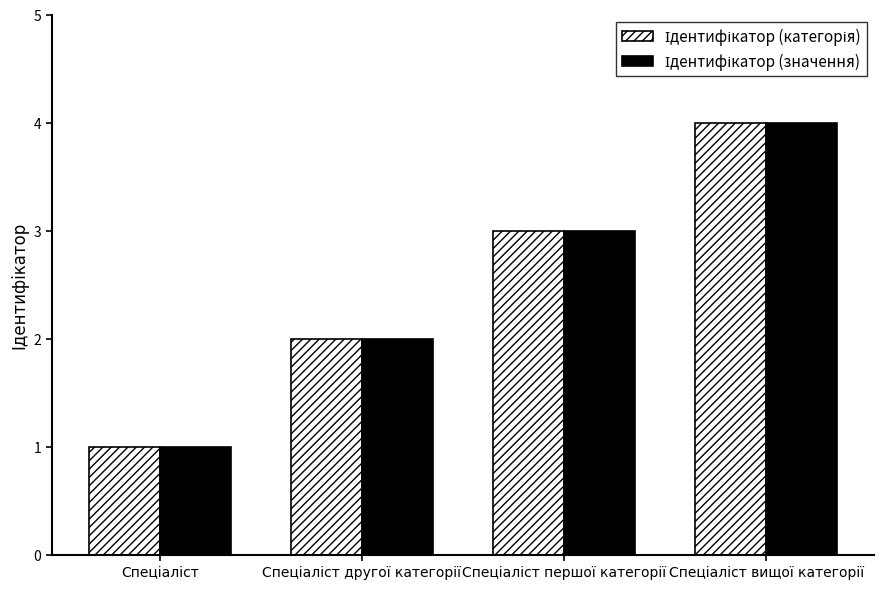

How many data points does each series have?

4